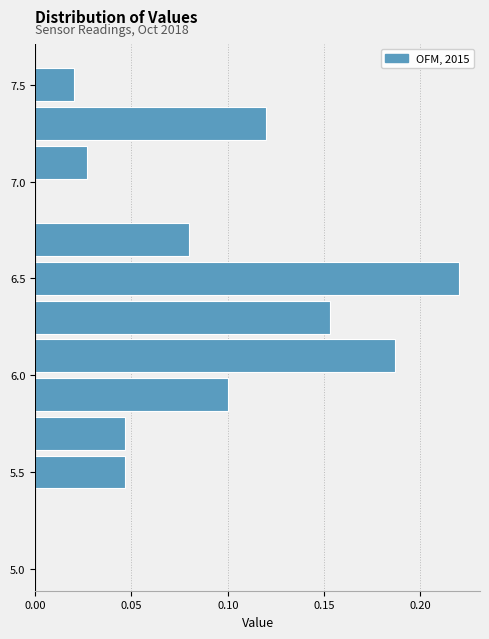

Over which range of the y-axis is the bar longest?

6.4 to 6.6